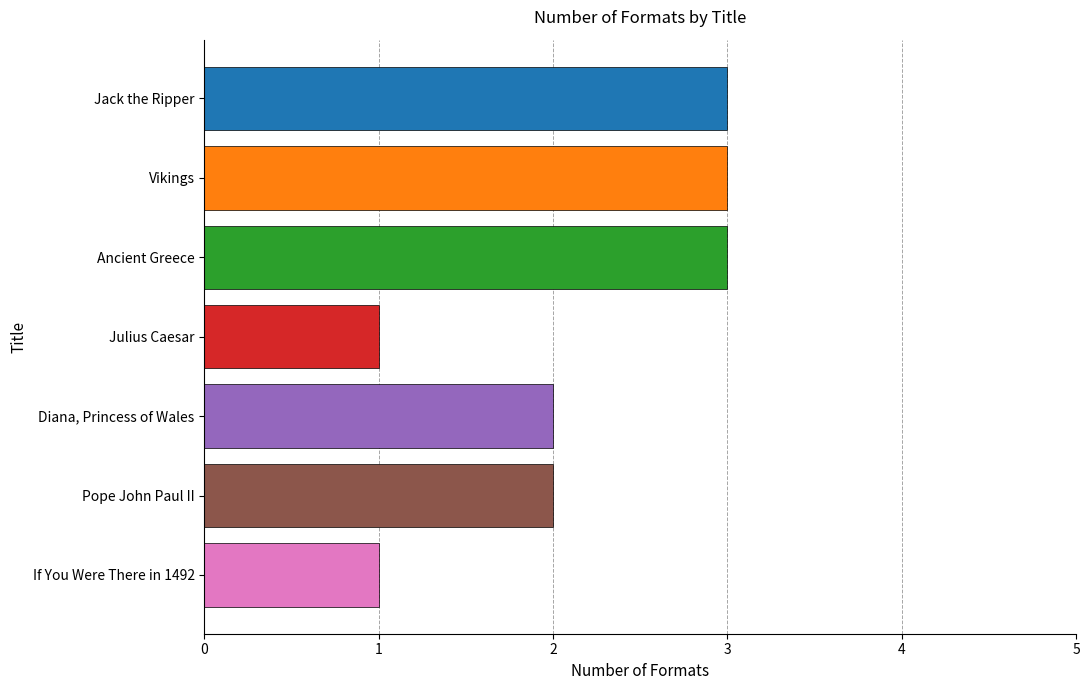

Between Ancient Greece and If You Were There in 1492, which is larger?

Ancient Greece